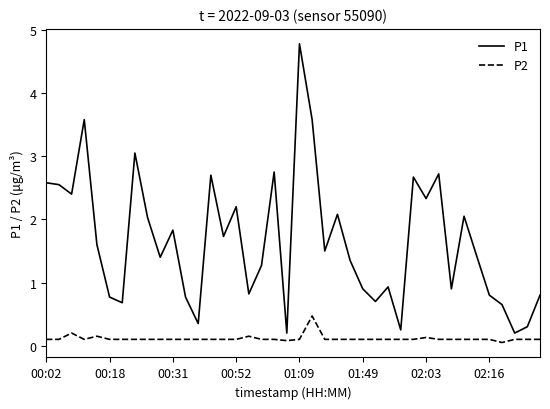

Which series has the largest total across all categories?

P1